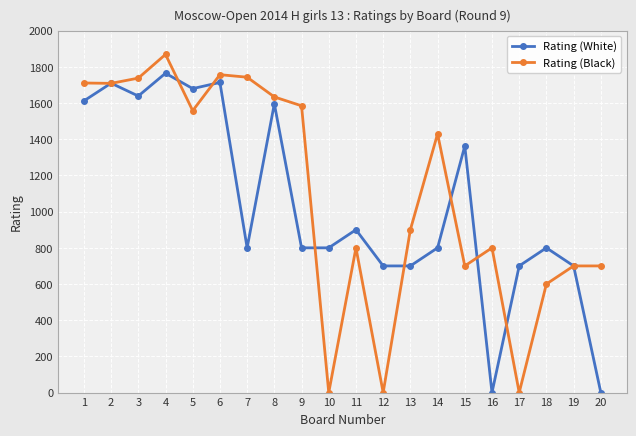

The Rating (Black) series shows 1328 at 11. True or false?

False